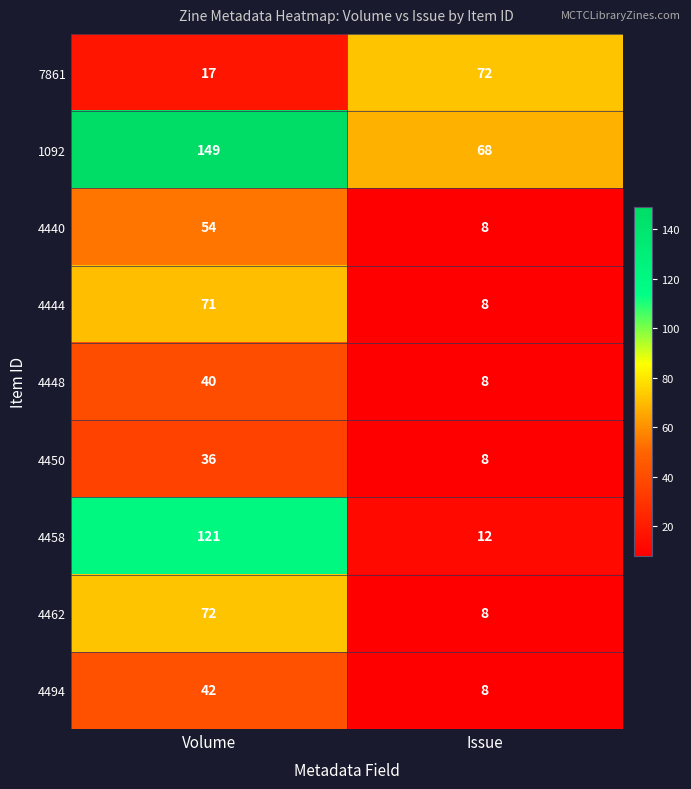

What is the maximum value for 4448?

40